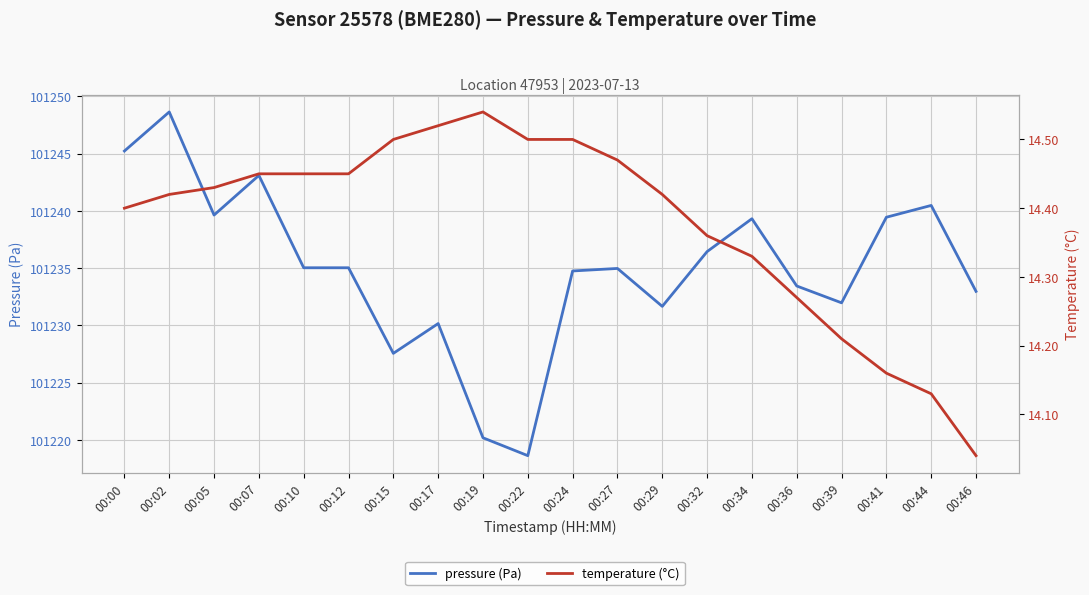

Which category has the lowest value across all series?

00:46